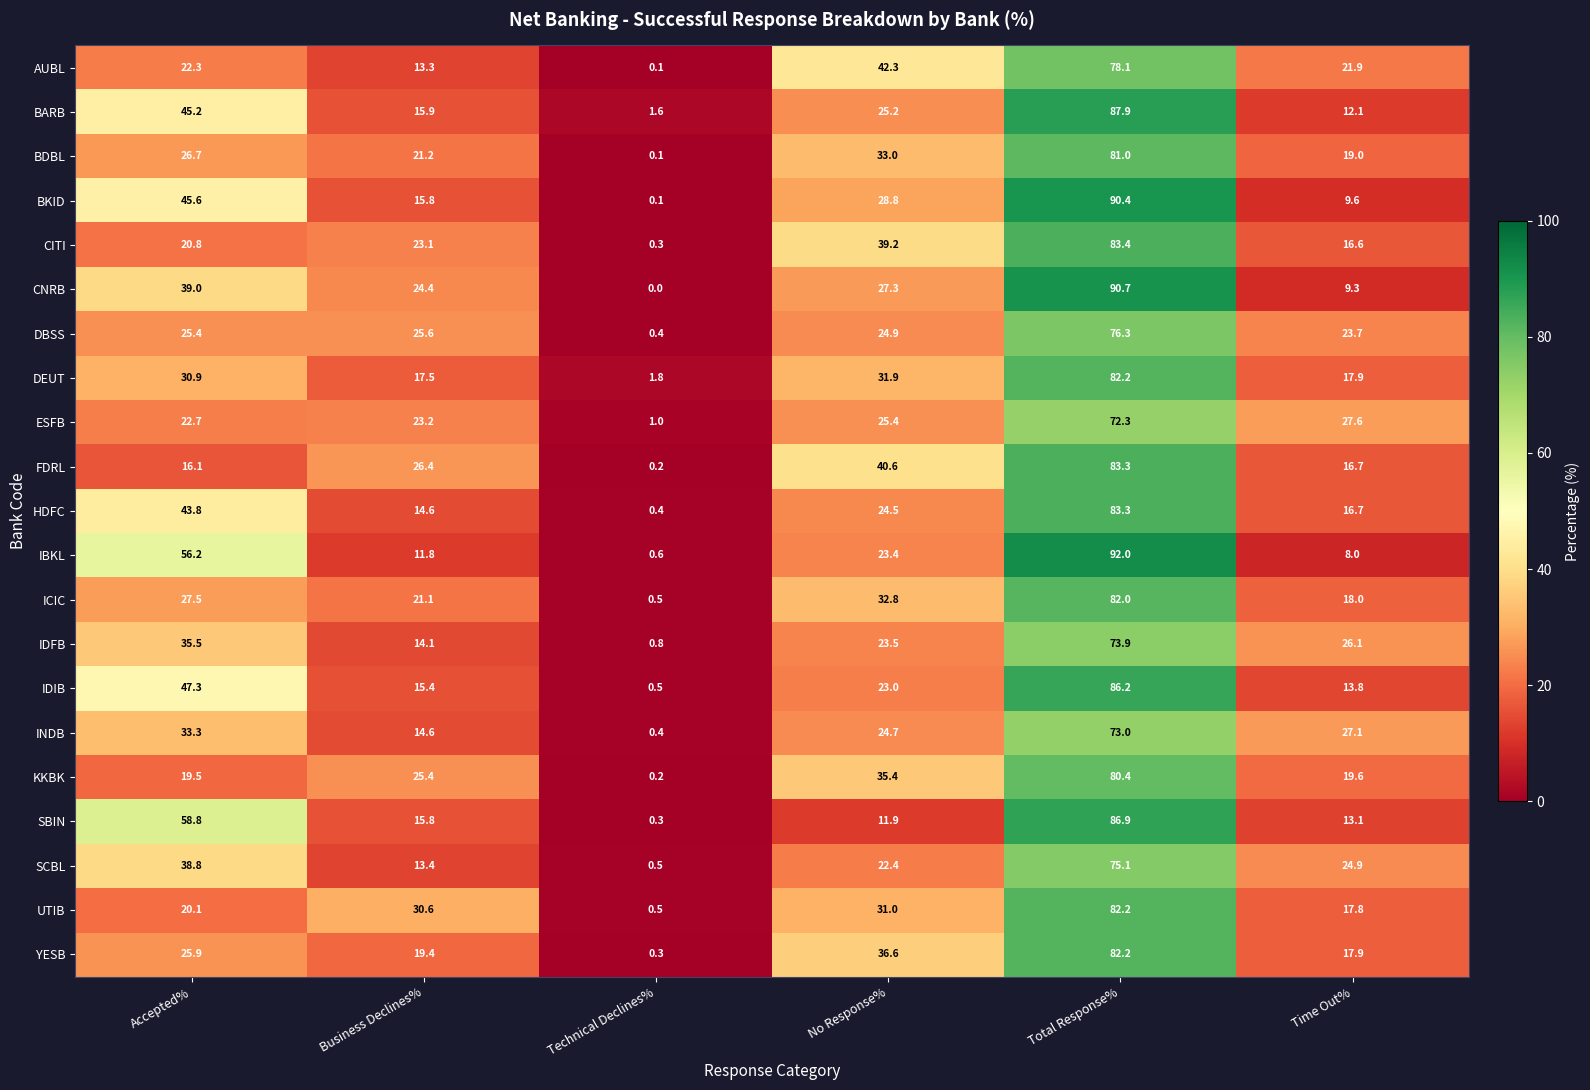

What is the spread (max minus min) of values at No Response%?

30.4